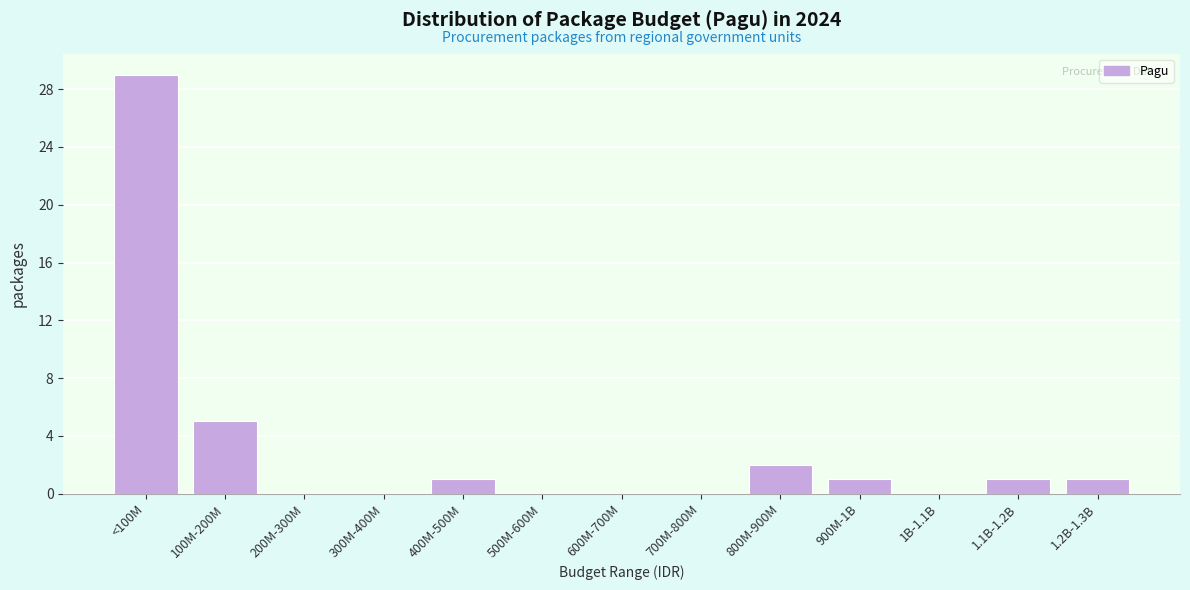

Reading left to right, transcribe all the data shown in this chart.

<100M=29	100M-200M=5	200M-300M=0	300M-400M=0	400M-500M=1	500M-600M=0	600M-700M=0	700M-800M=0	800M-900M=2	900M-1B=1	1B-1.1B=0	1.1B-1.2B=1	1.2B-1.3B=1